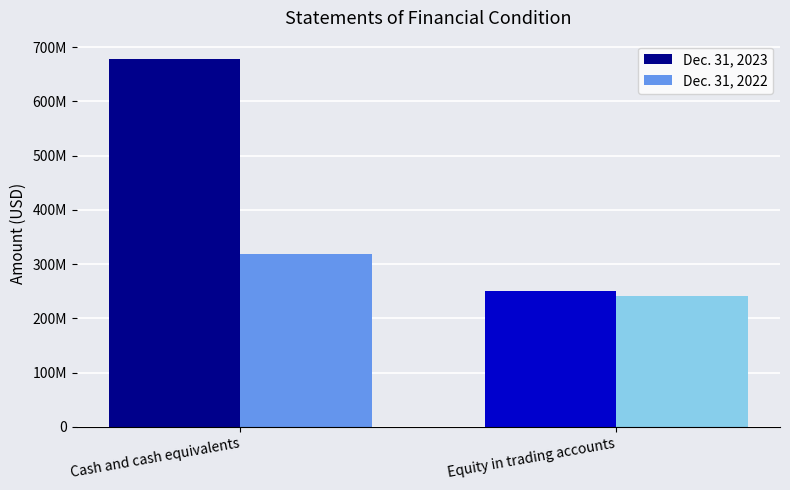

At which category does the chart reach its peak across all series?

Cash and cash equivalents